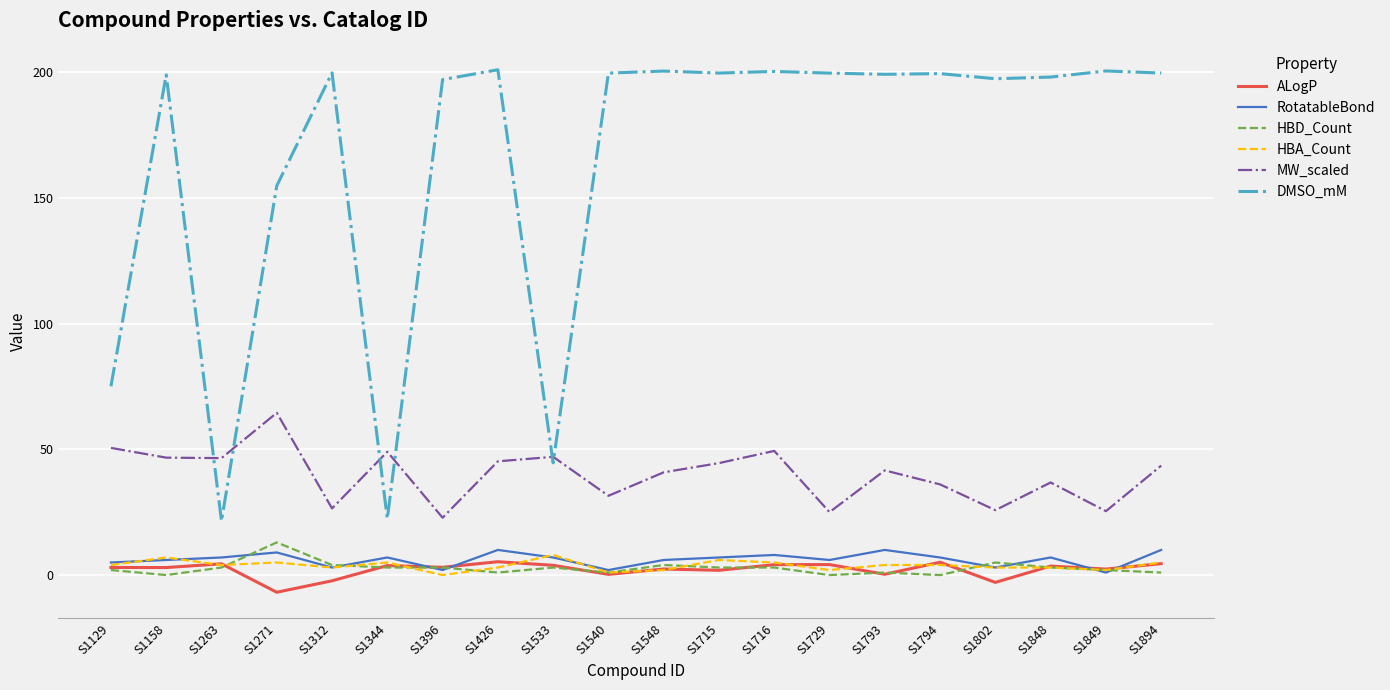

Count the number of data series in this chart.

6